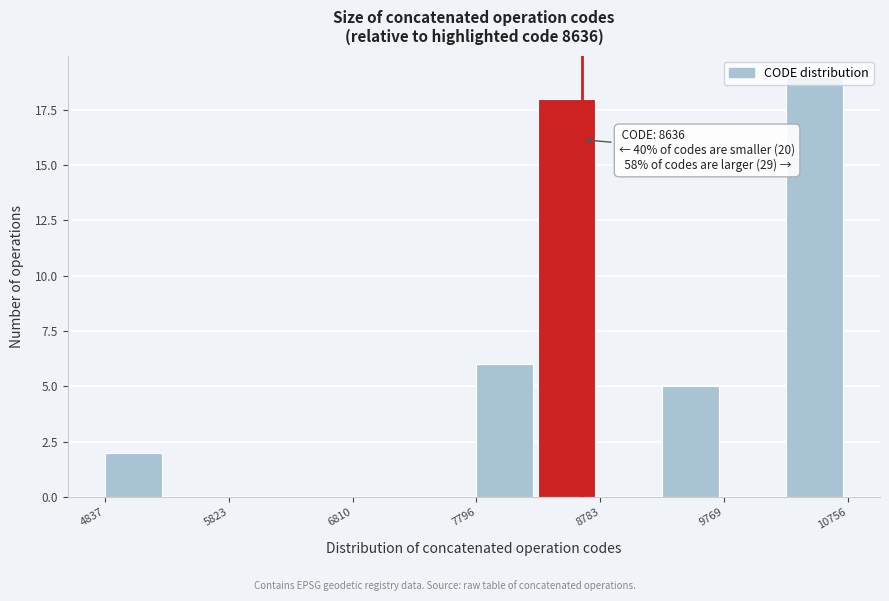

Which range on the x-axis has the tallest bar?

10300 to 10800